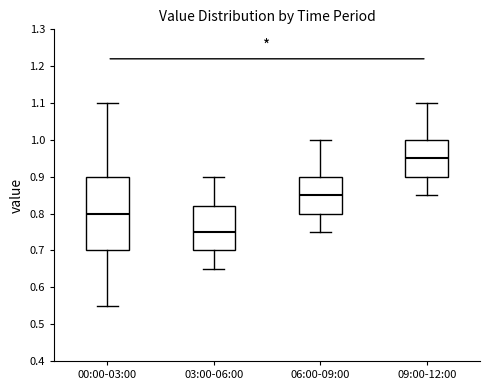

Where does the lower whisker of the box for 03:00-06:00 end on the y-axis? The values are not printed on the chart, so give them approximately, as read against the axis.

0.65